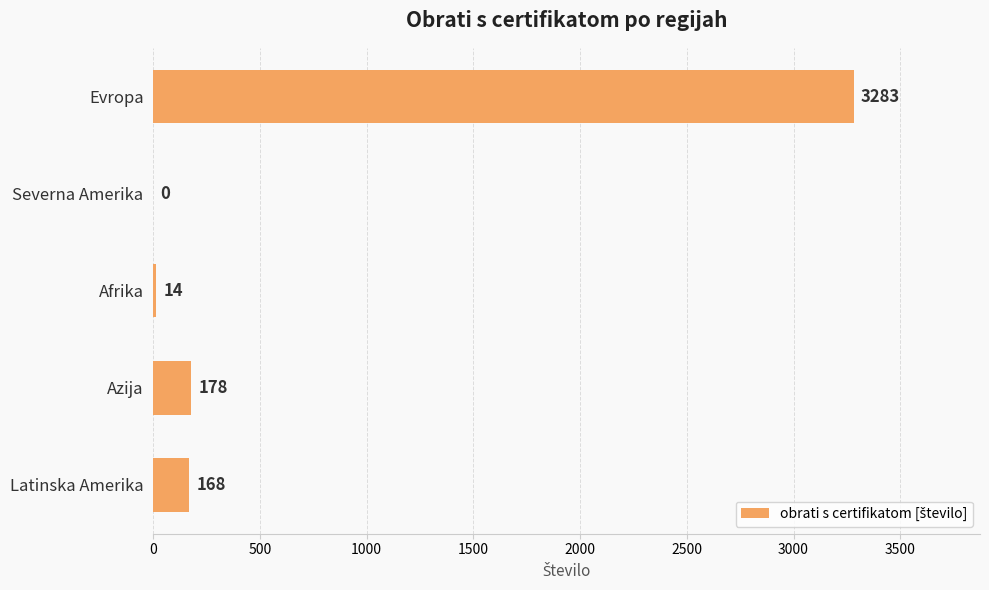

Is it true that the value at Afrika is 14?

True